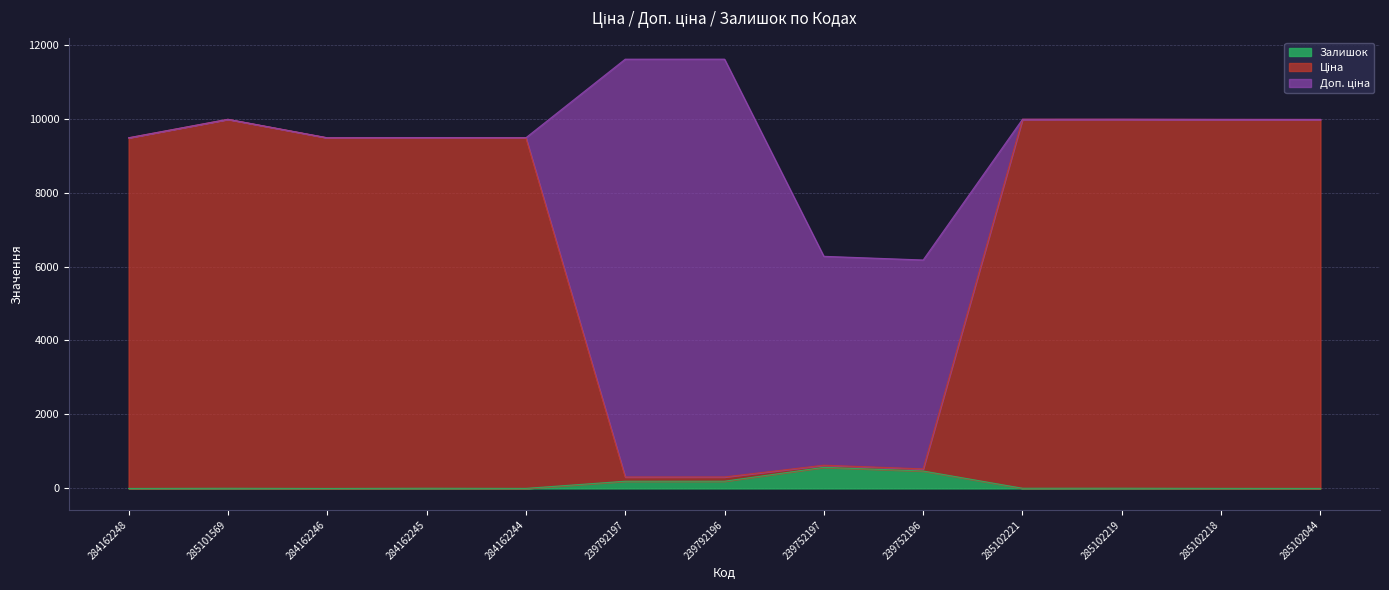

Rank the series by their average value, from highest to lowest.

Доп. ціна, Ціна, Залишок